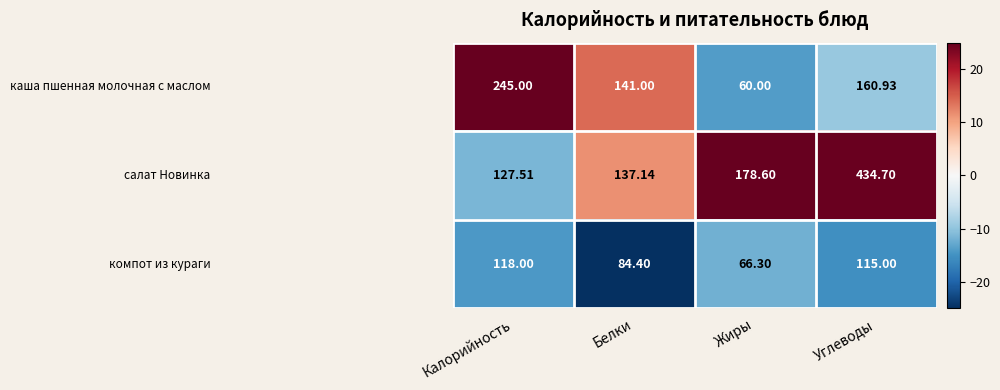

How many distinct data groups are displayed?

3